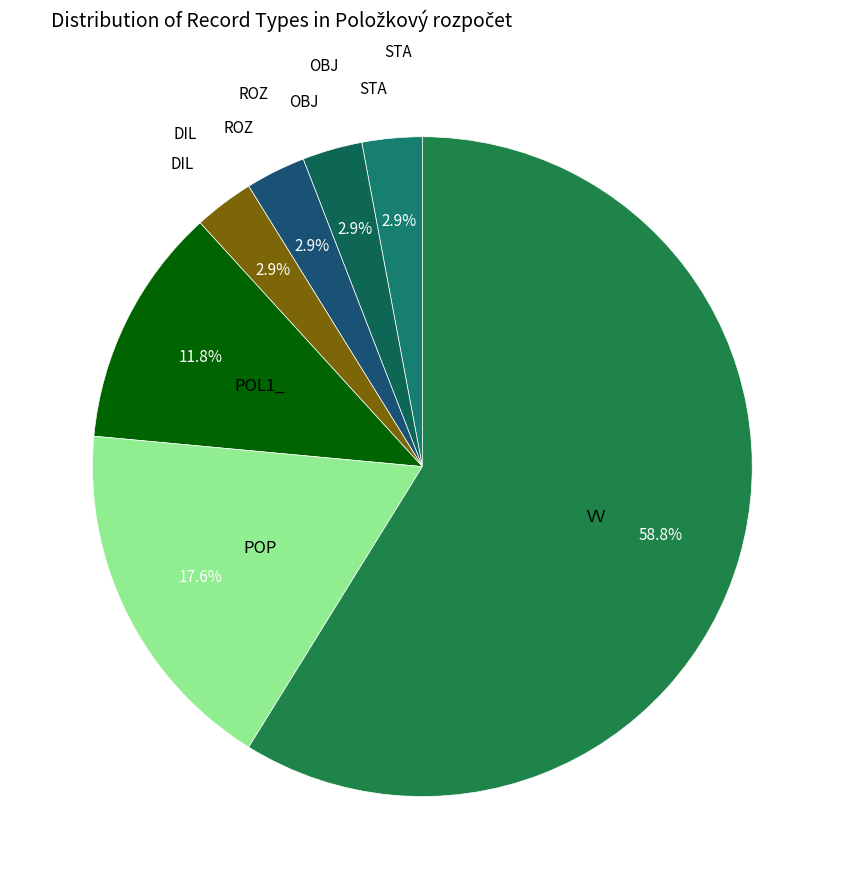

What is the largest slice in the pie chart?

VV